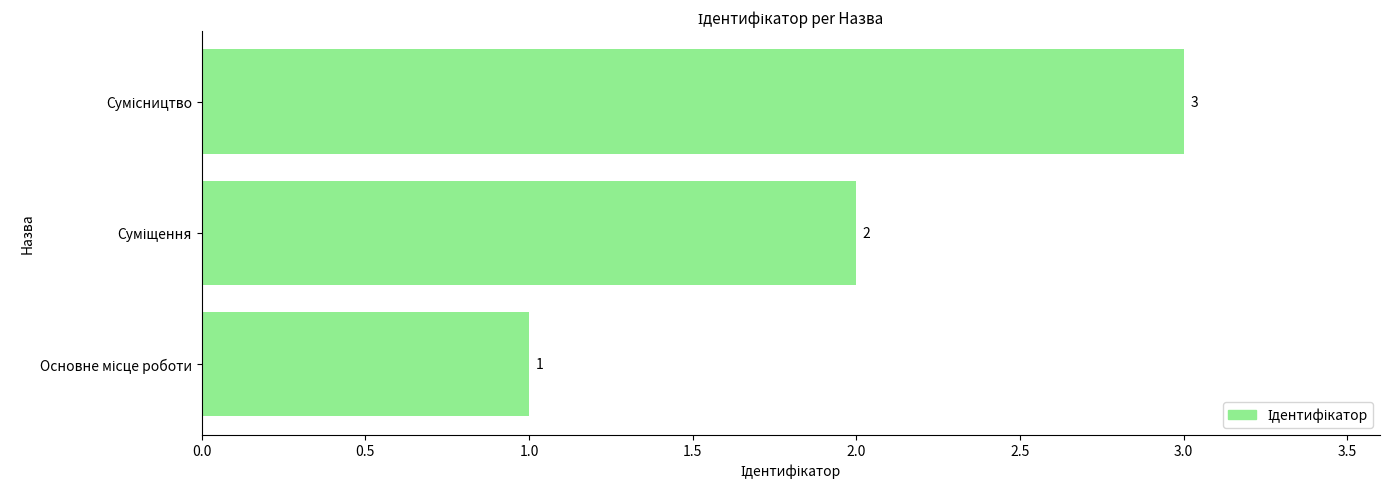

How many values are between 1 and 3?

3